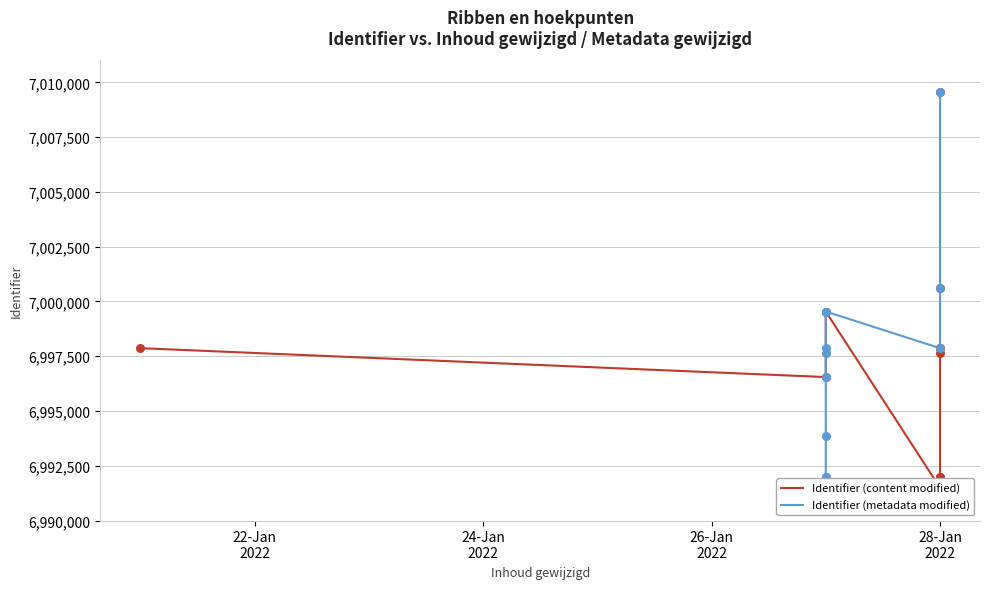

Is the value of Identifier (content modified) at 6 greater than the value of Identifier (metadata modified) at 8?

No